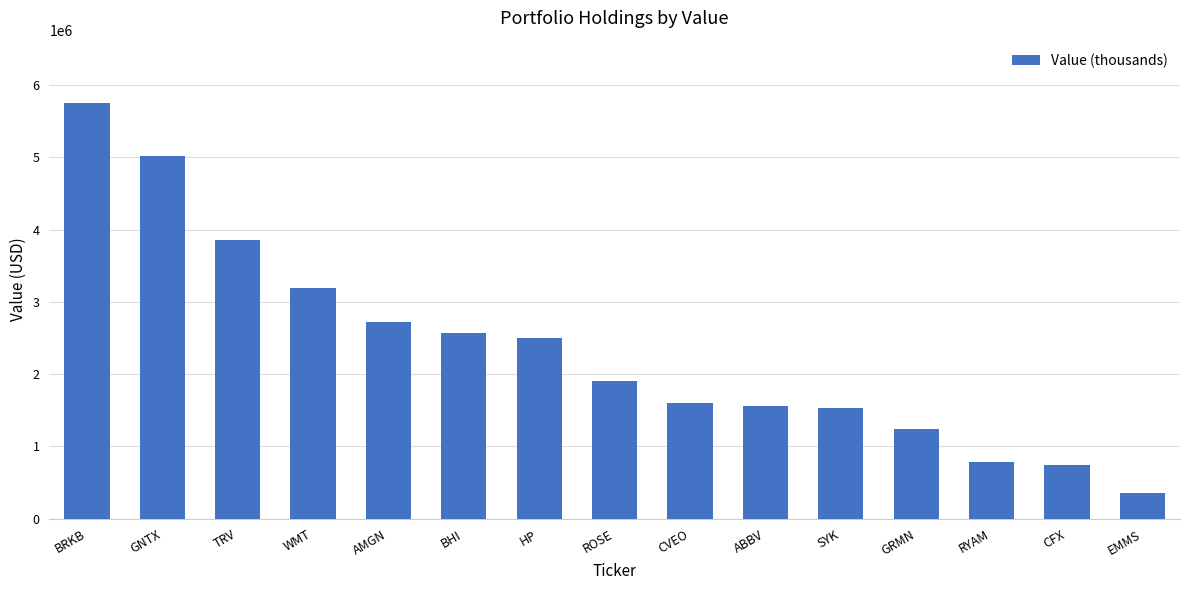

What is the label of the 11th bar from the left?

SYK